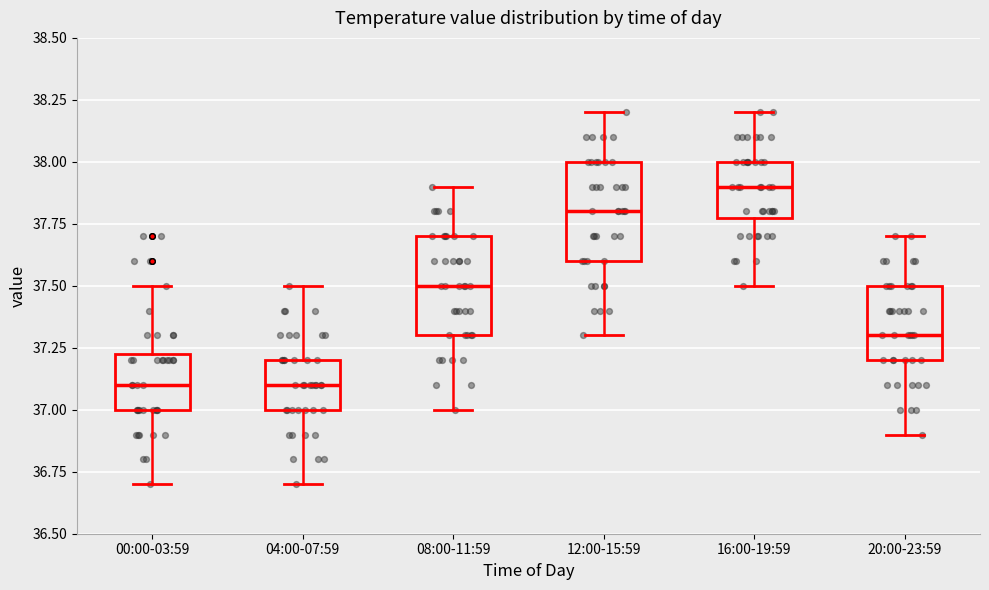

Reading left to right, read every box against the y-axis: the position of its median line, the range the box covers, and the ends of its whiskers. The values are not printed on the chart, so give them approximately, as read against the axis.

00:00-03:59: median 37.10, box 37.00 to 37.25, whiskers 36.70 to 37.50
04:00-07:59: median 37.10, box 37.00 to 37.20, whiskers 36.70 to 37.50
08:00-11:59: median 37.50, box 37.30 to 37.70, whiskers 37.00 to 37.90
12:00-15:59: median 37.80, box 37.60 to 38.00, whiskers 37.30 to 38.20
16:00-19:59: median 37.90, box 37.80 to 38.00, whiskers 37.50 to 38.20
20:00-23:59: median 37.30, box 37.20 to 37.50, whiskers 36.90 to 37.70